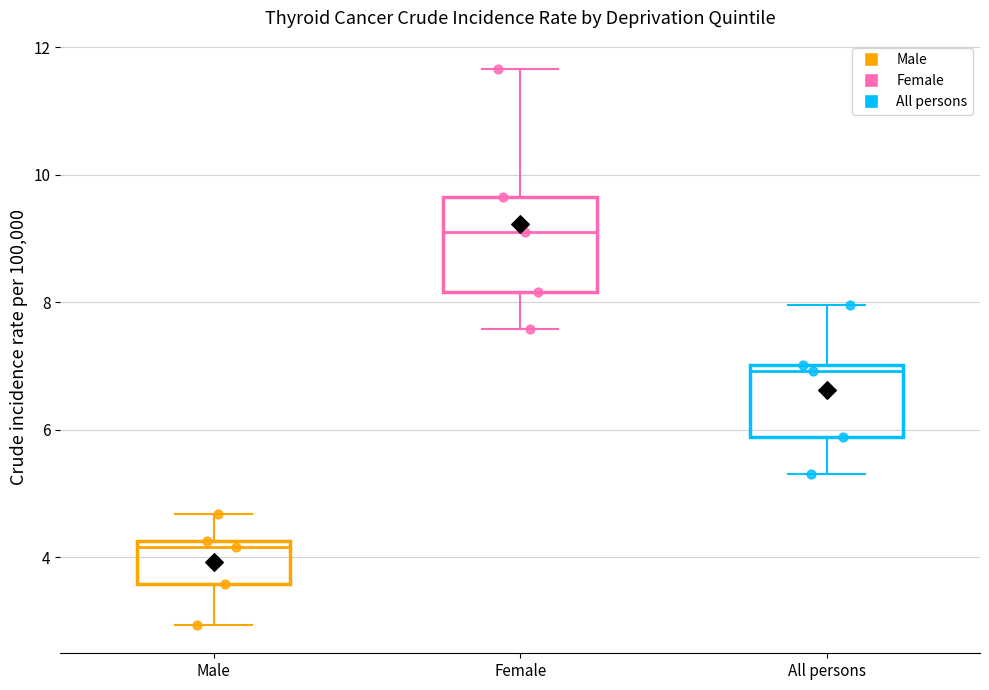

Reading left to right, transcribe this box plot: for each box, give where its median line is, the range the box spans, and where its two whiskers end, as read against the y-axis. The values are not printed on the chart, so give them approximately, as read against the axis.

Male: median 4.2 (just below the box's upper edge), box 3.6 to 4.2, whiskers 3.0 to 4.6
Female: median 9.0, box 8.2 to 9.6, whiskers 7.6 to 11.6
All persons: median 7.0 (just below the box's upper edge), box 5.8 to 7.0, whiskers 5.4 to 8.0